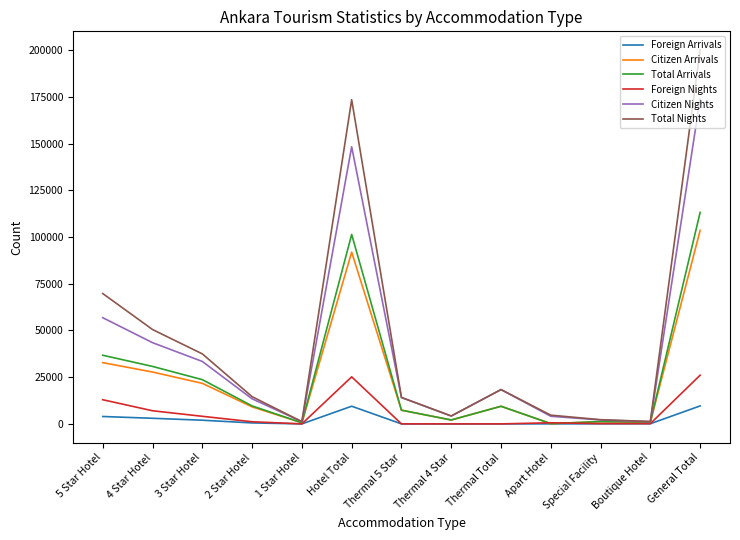

What is the difference between the highest and lowest values at Apart Hotel?

4660